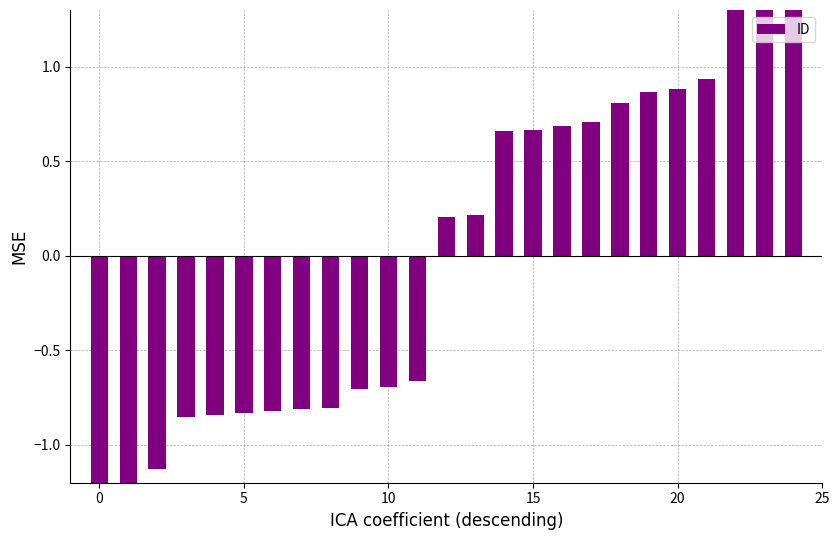

How many negative values are there?

12